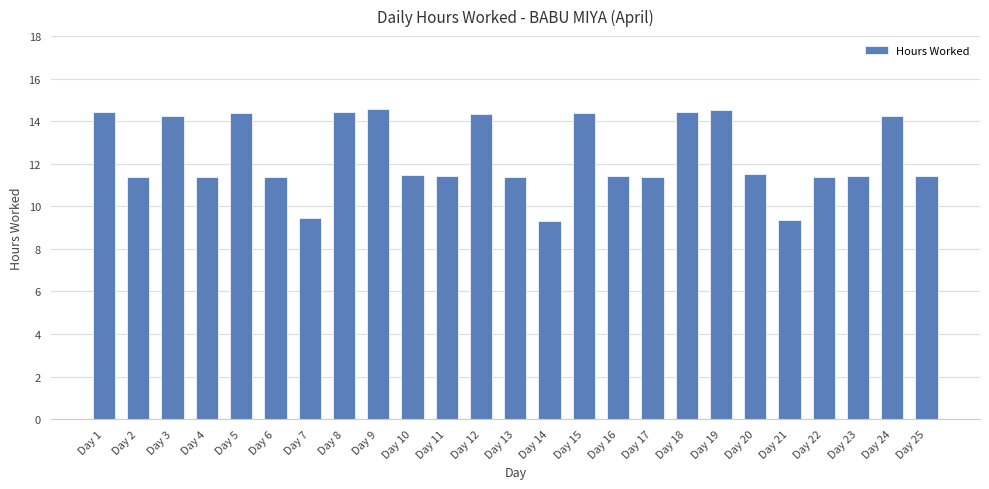

What is the difference between the second highest and second lowest values?

5.2